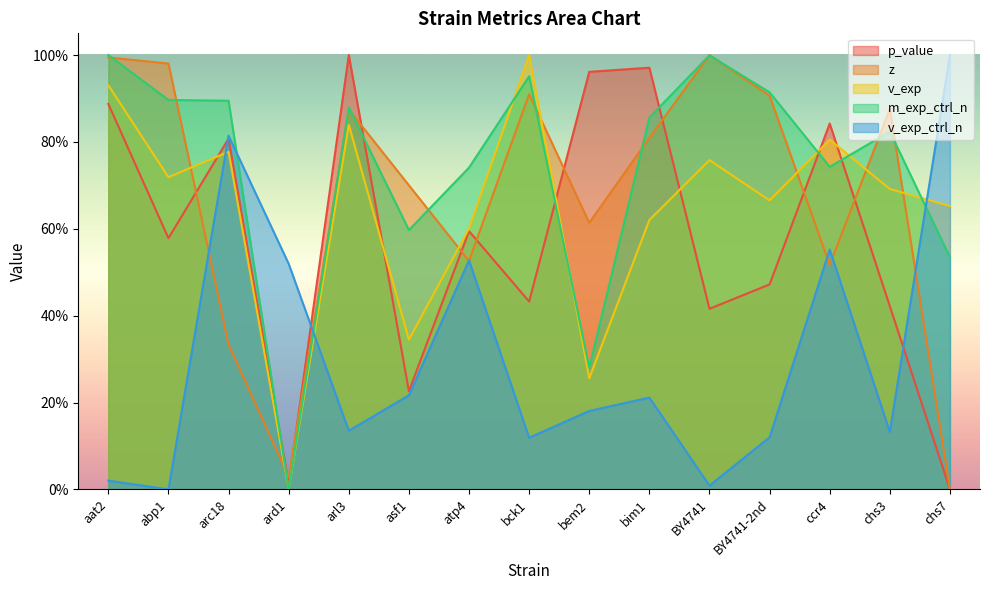

What is the value of the z point at the 1st from the left?

1.0